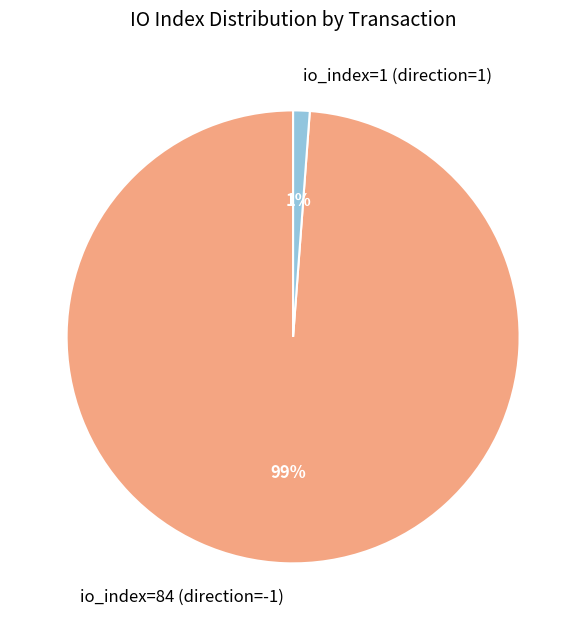

To the nearest percent, what percentage of the pie is io_index=84 (direction=-1)?

99%